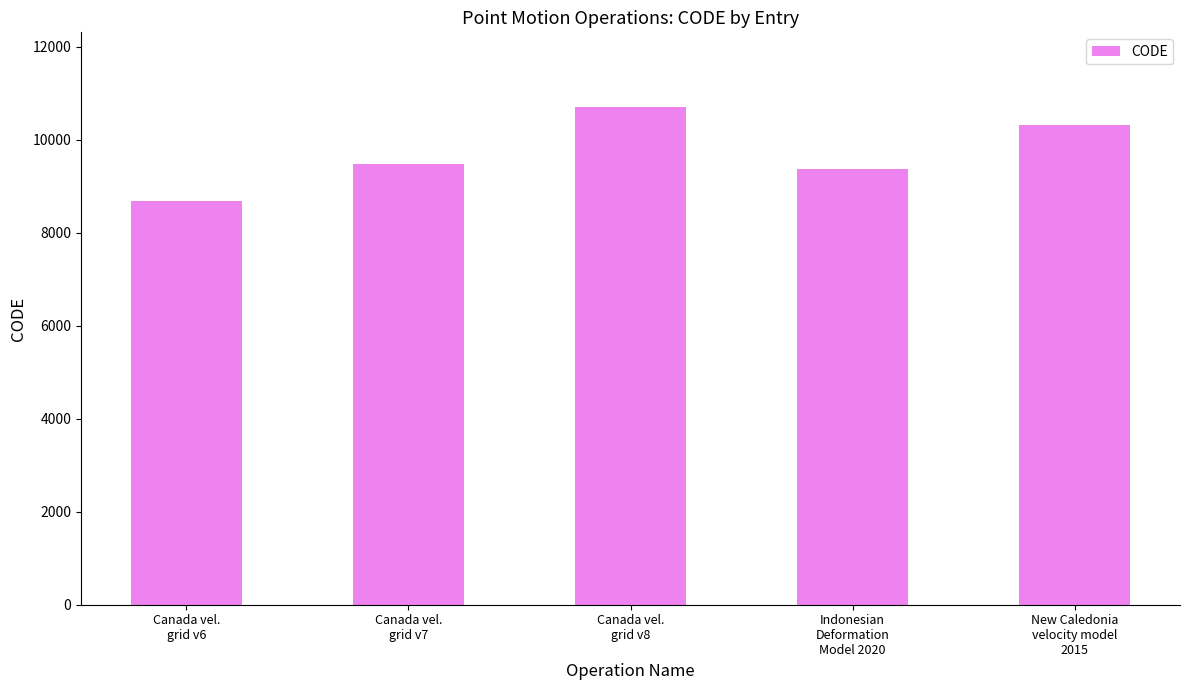

How many distinct data groups are displayed?

1